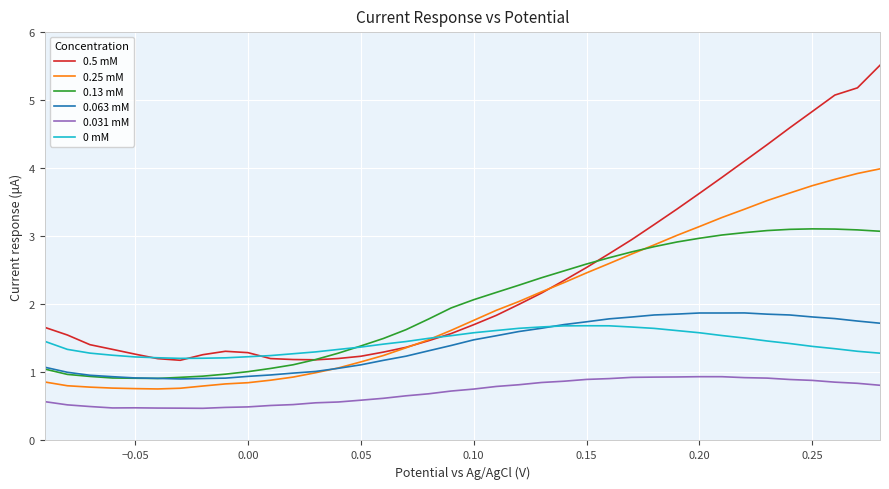

What is the difference between the maximum and minimum values in the 0.063 mM series?

1.0